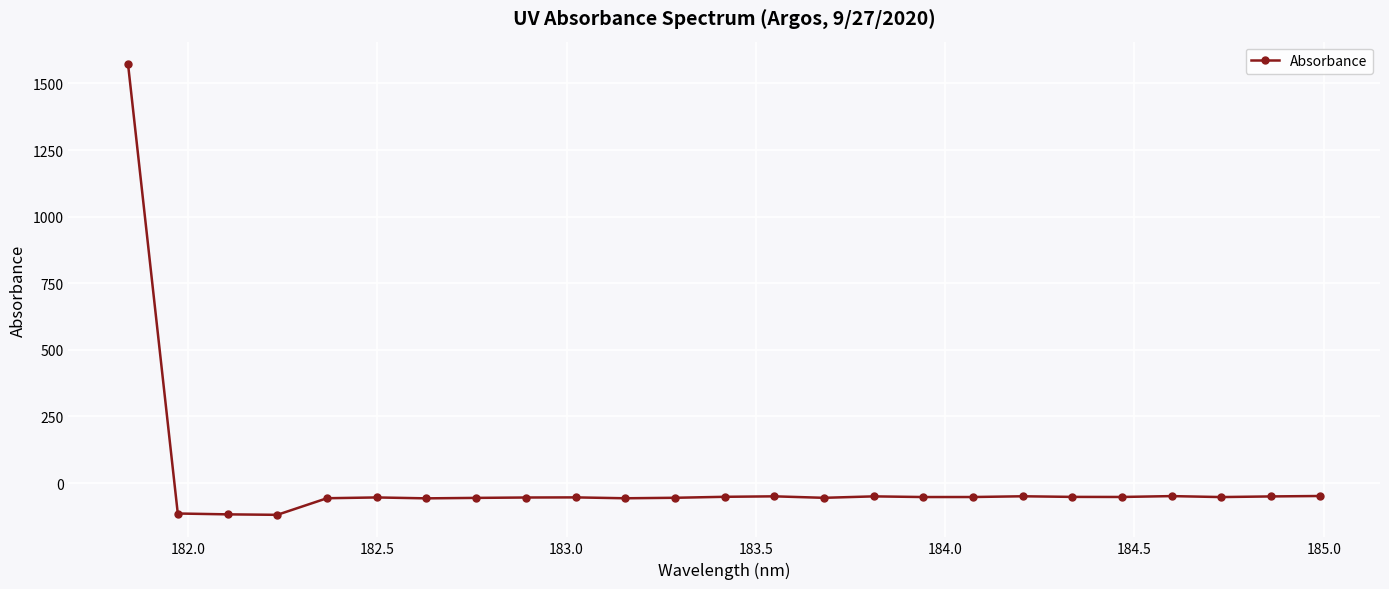

What is the average value?

4.6